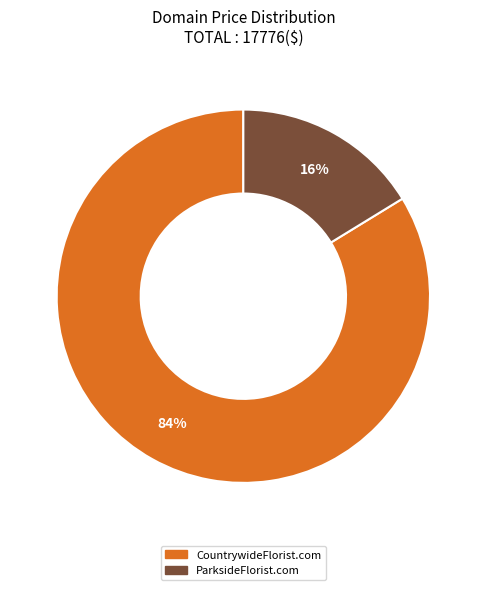

Which slice represents more than half of the pie?

CountrywideFlorist.com